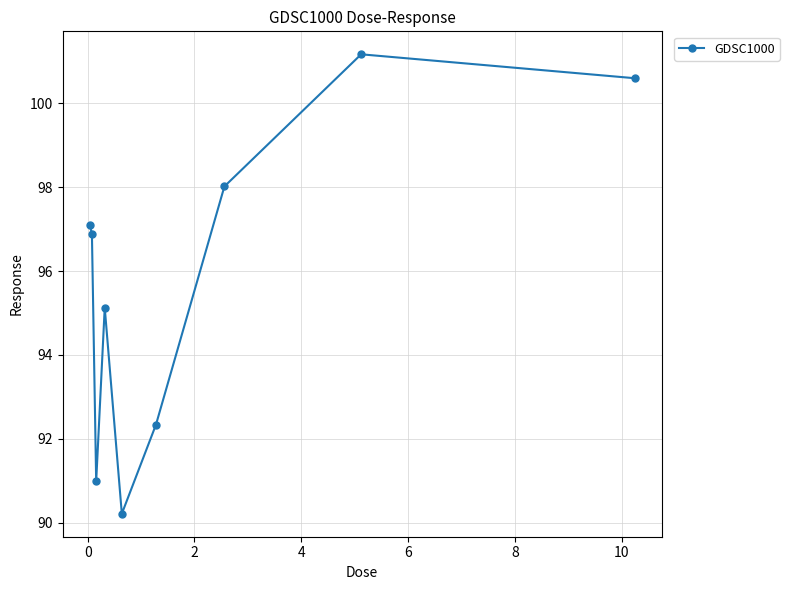

What is the value of the 9th point from the left?

100.6